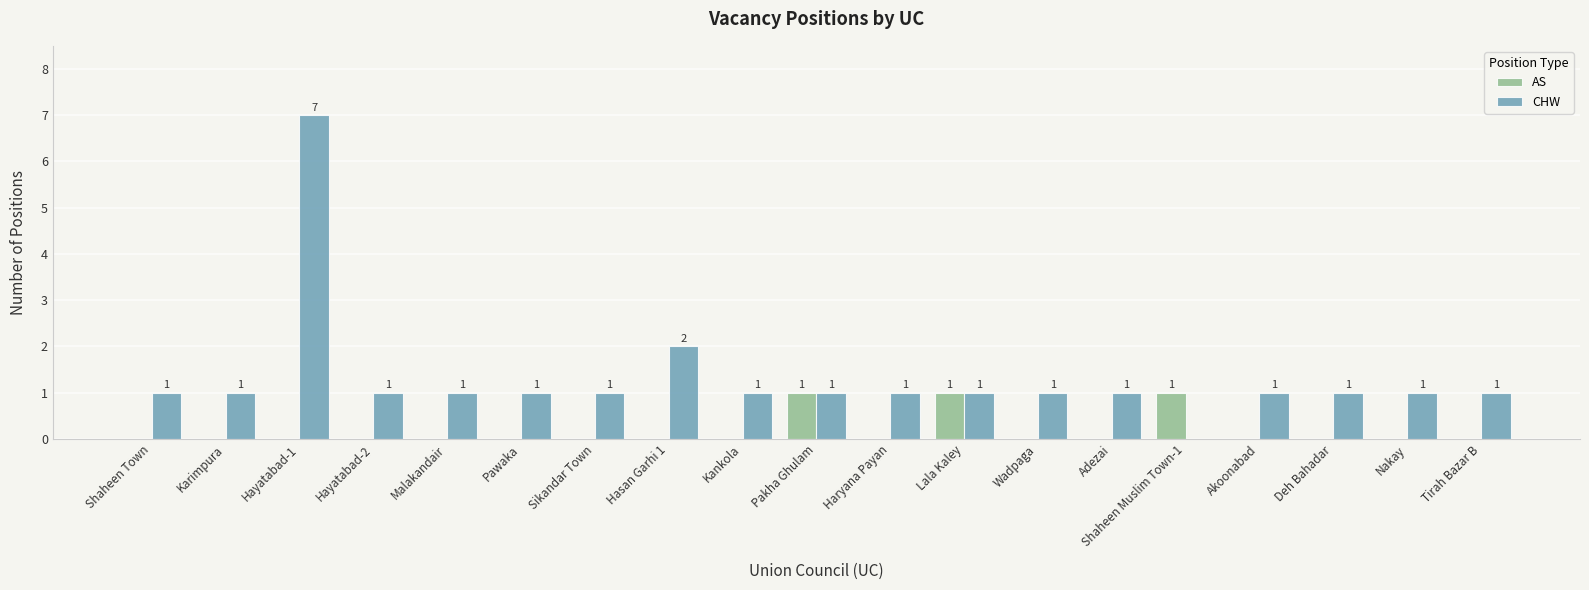

At which label is CHW closest to 3?

Hasan Garhi 1